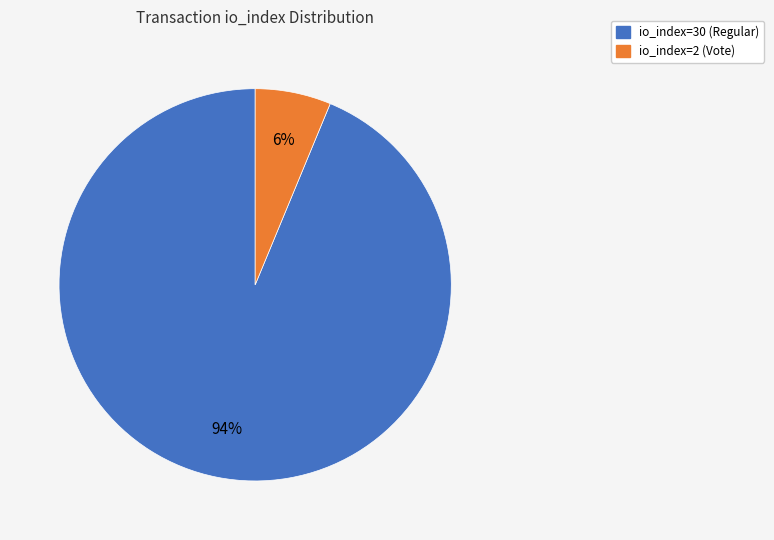

Rank the categories by value from highest to lowest.

io_index=30 (Regular), io_index=2 (Vote)